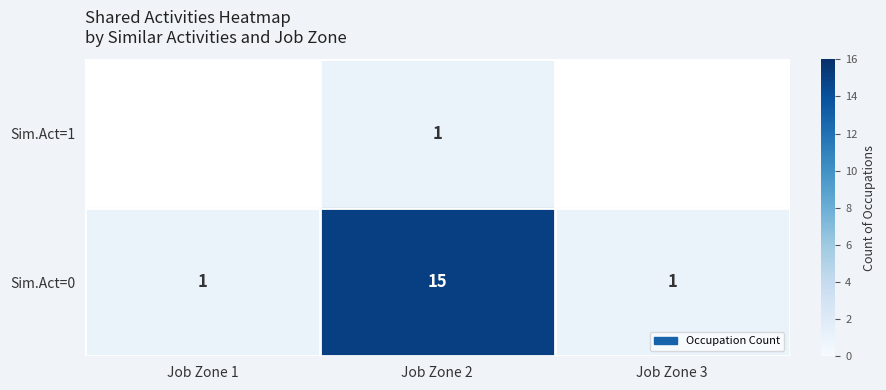

Is it true that Sim.Act=0 equals 1 at Job Zone 3?

True